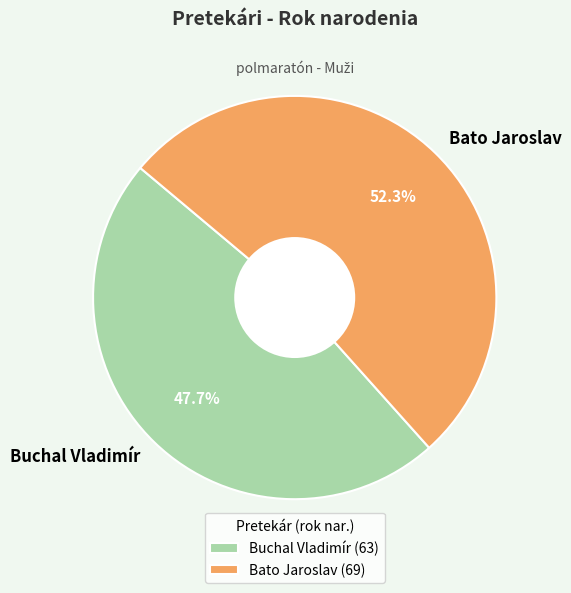

What is the ratio of the value at Bato Jaroslav to the value at Buchal Vladimír?

1.1